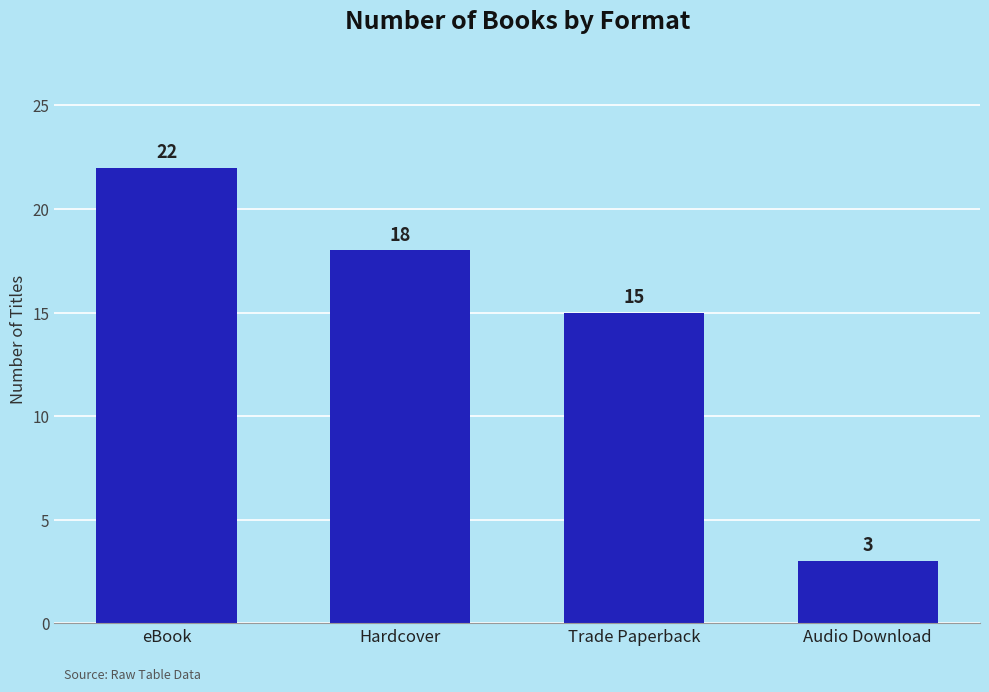

List the labels in order of value, largest first.

eBook, Hardcover, Trade Paperback, Audio Download